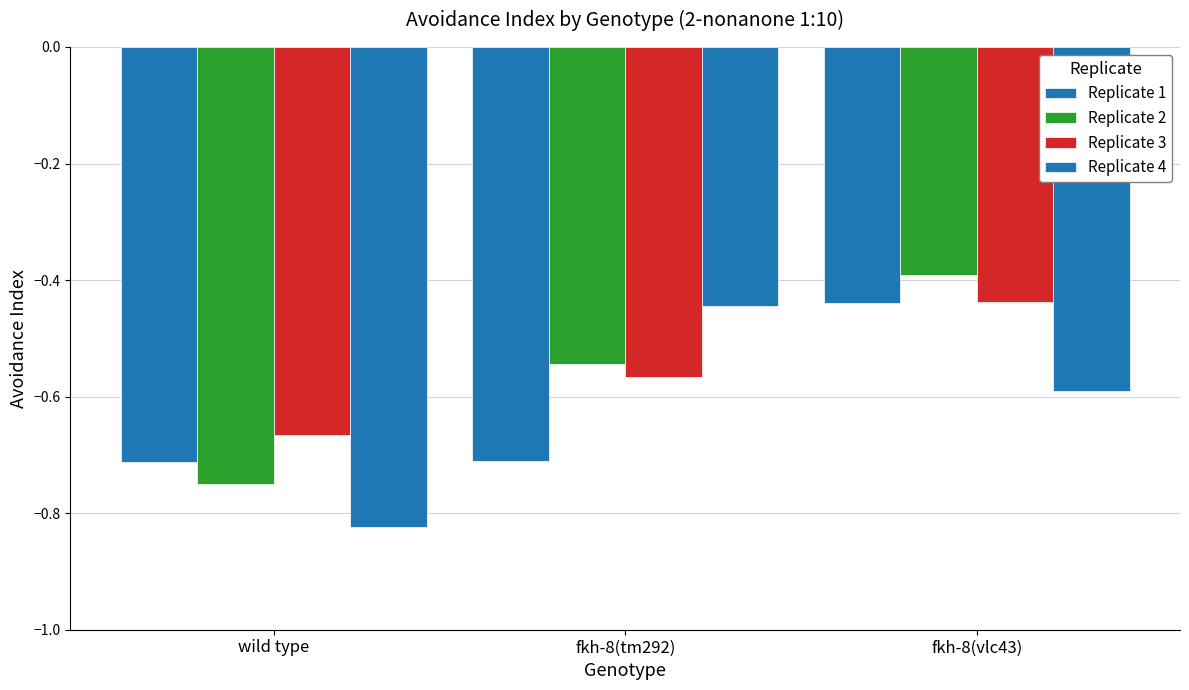

What is the difference between the maximum and minimum values in the Replicate 2 series?

0.4